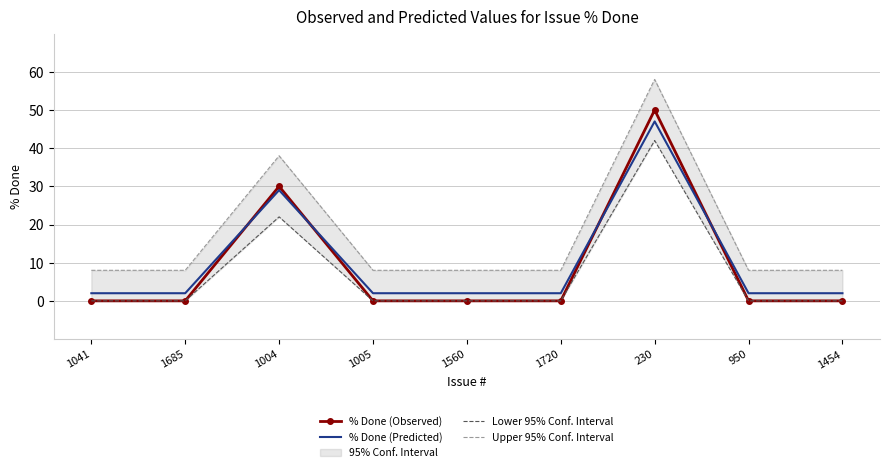

What is the greatest value displayed?

58